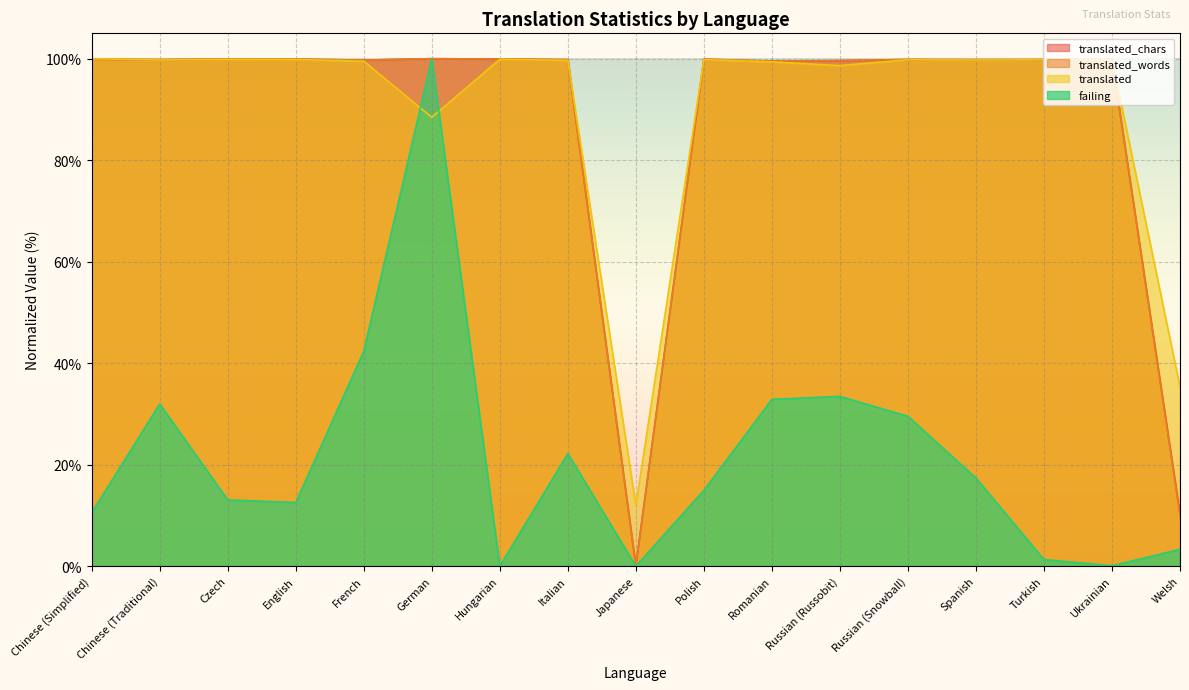

Where is the first local minimum for failing?

English